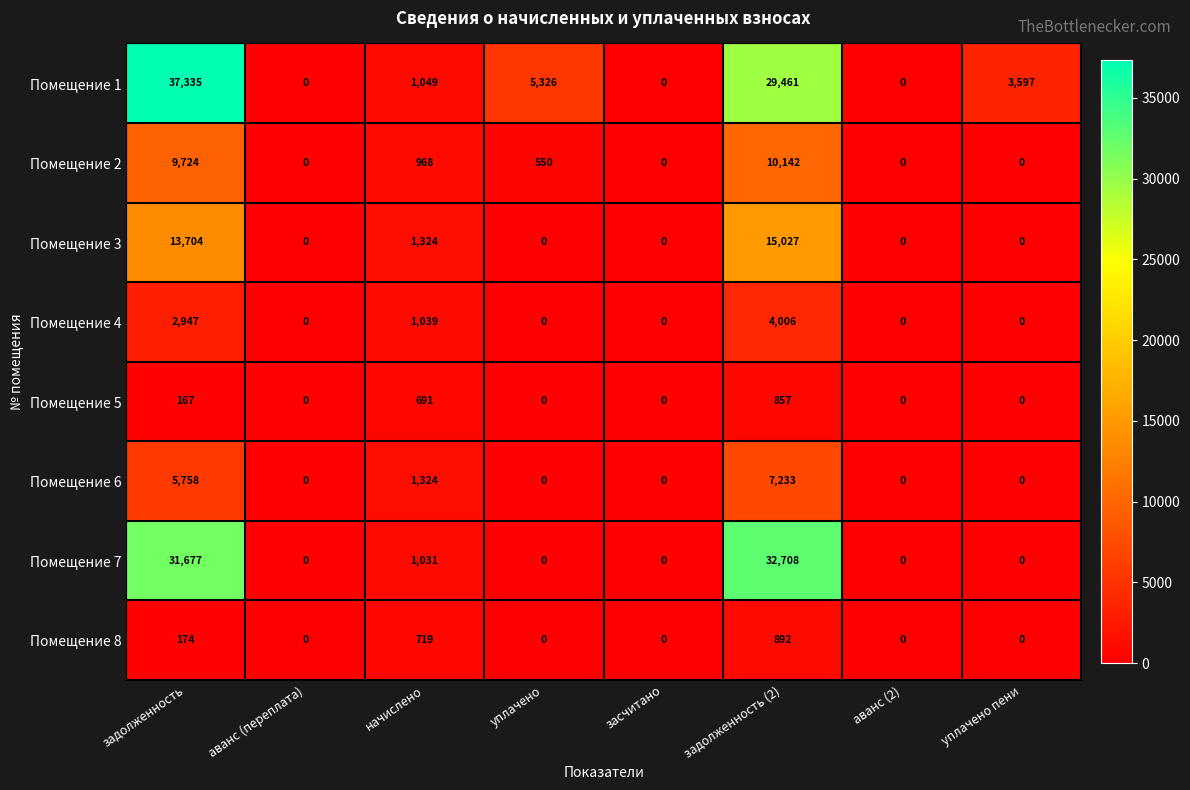

What is the total value across all series at задолженность?

101486